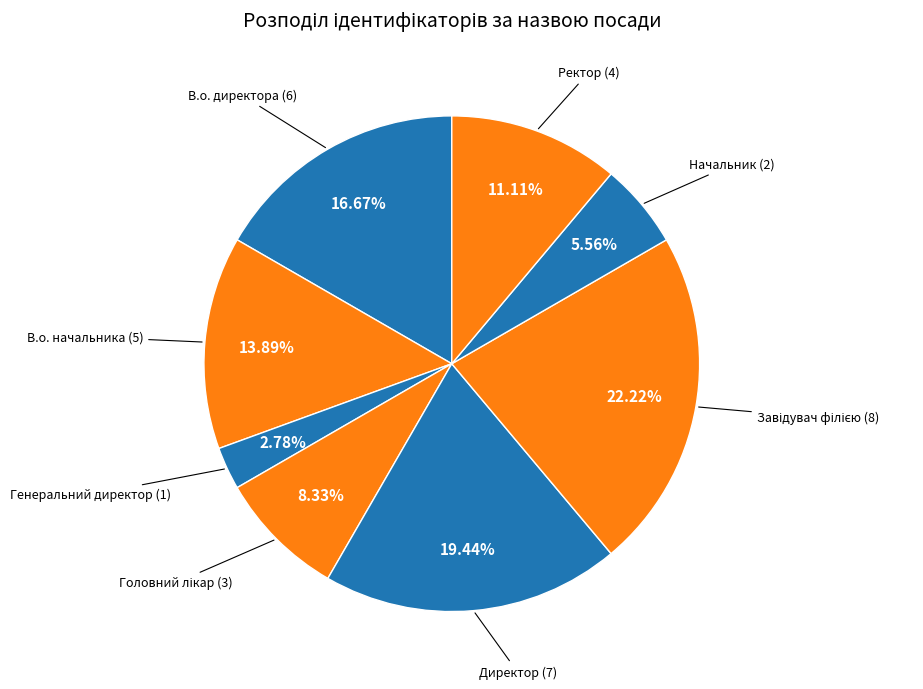

How many segments does this pie chart have?

8